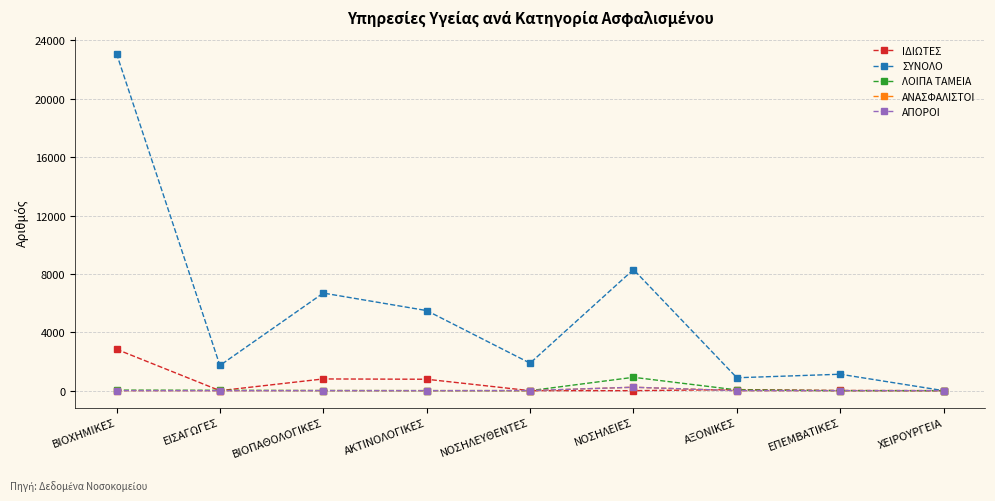

What position from the right is ΧΕΙΡΟΥΡΓΕΙΑ?

1